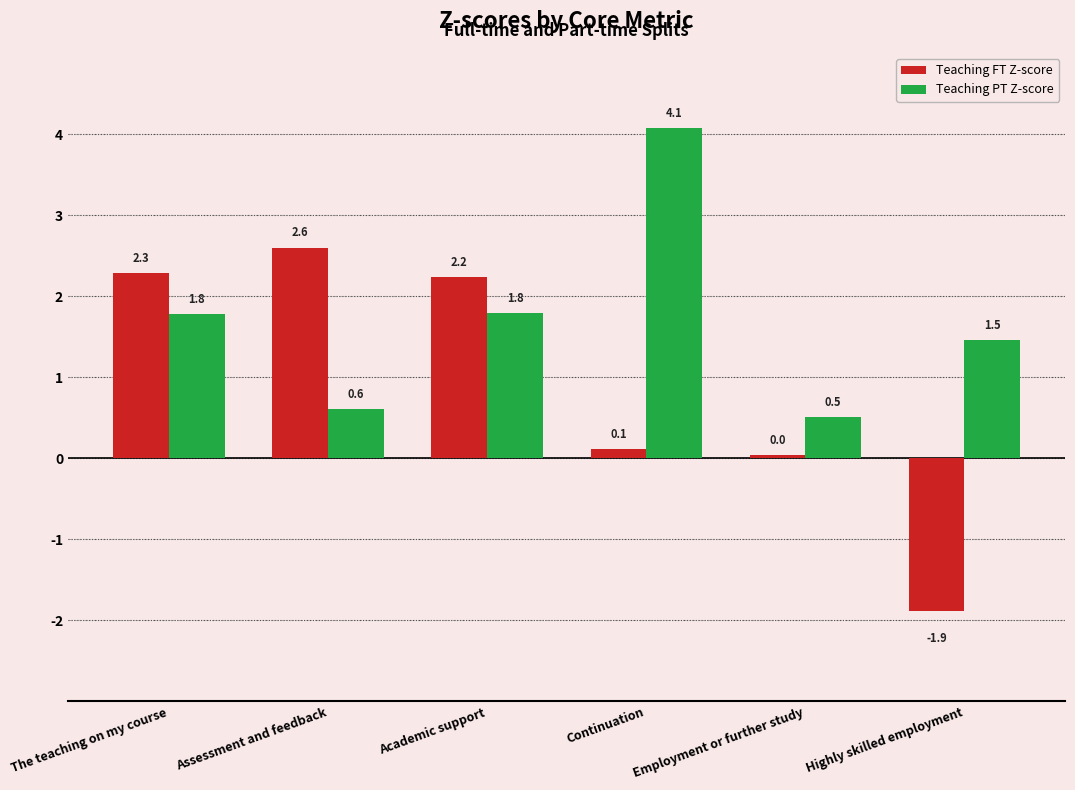

Which series has the largest range (max minus min)?

Teaching FT Z-score